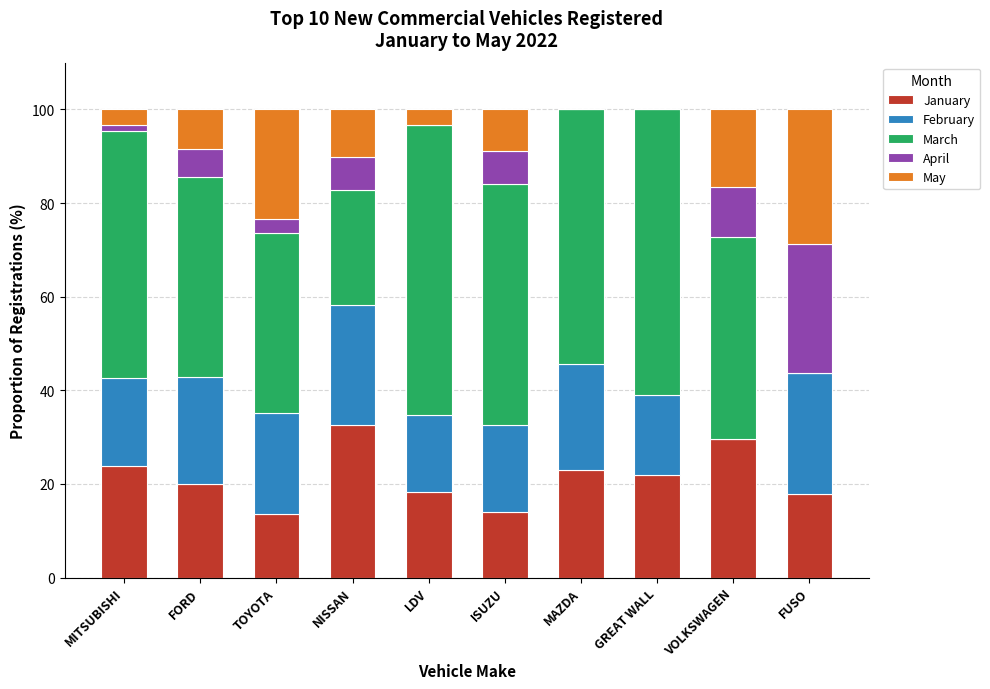

Which category has the highest value in the January series?

NISSAN